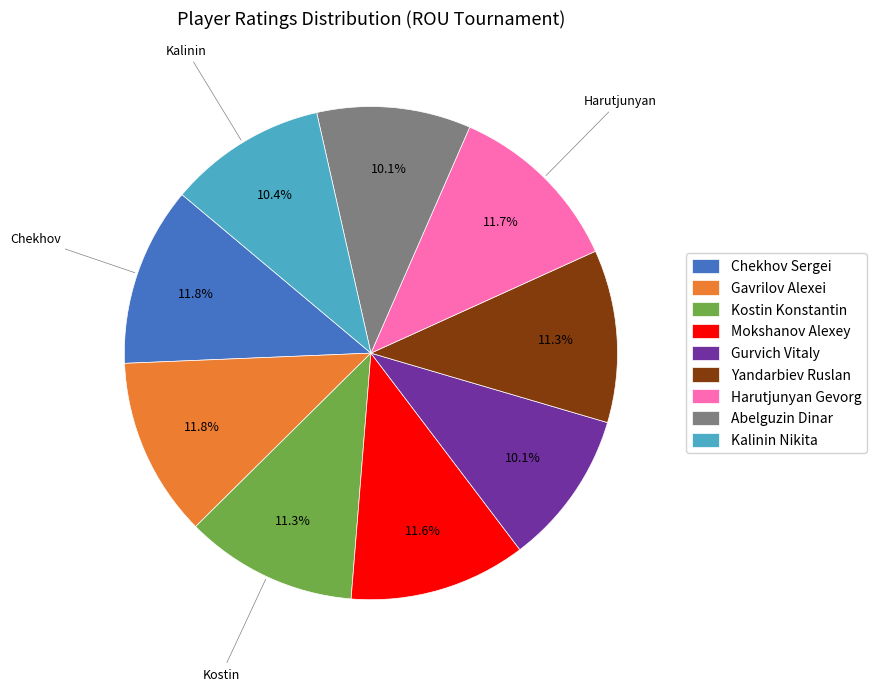

To the nearest percent, what portion does Mokshanov Alexey represent?

12%